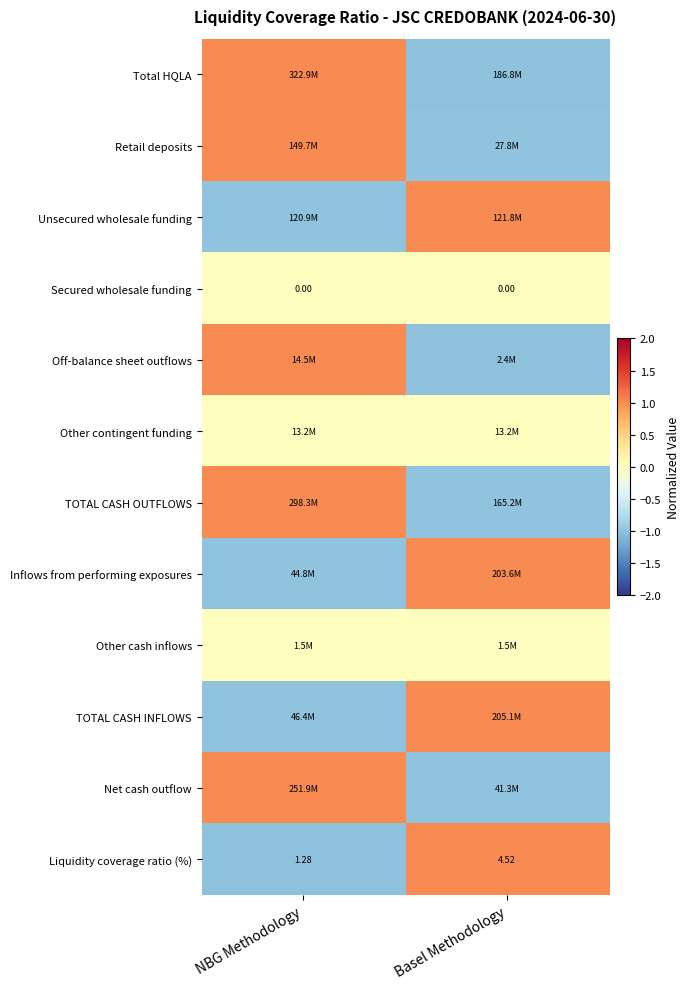

How many data points does each series have?

2